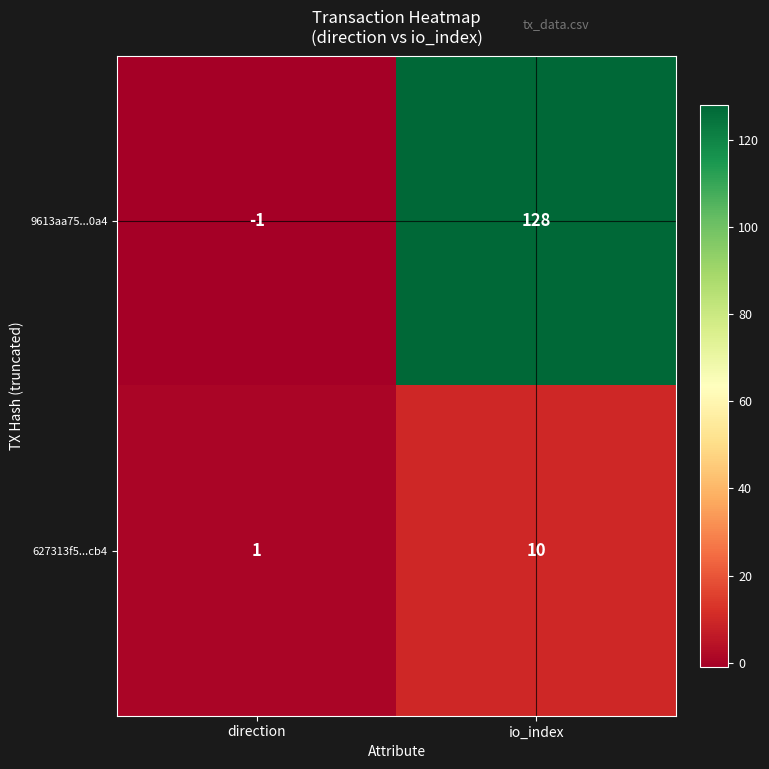

Which series has the largest total across all categories?

9613aa75...0a4